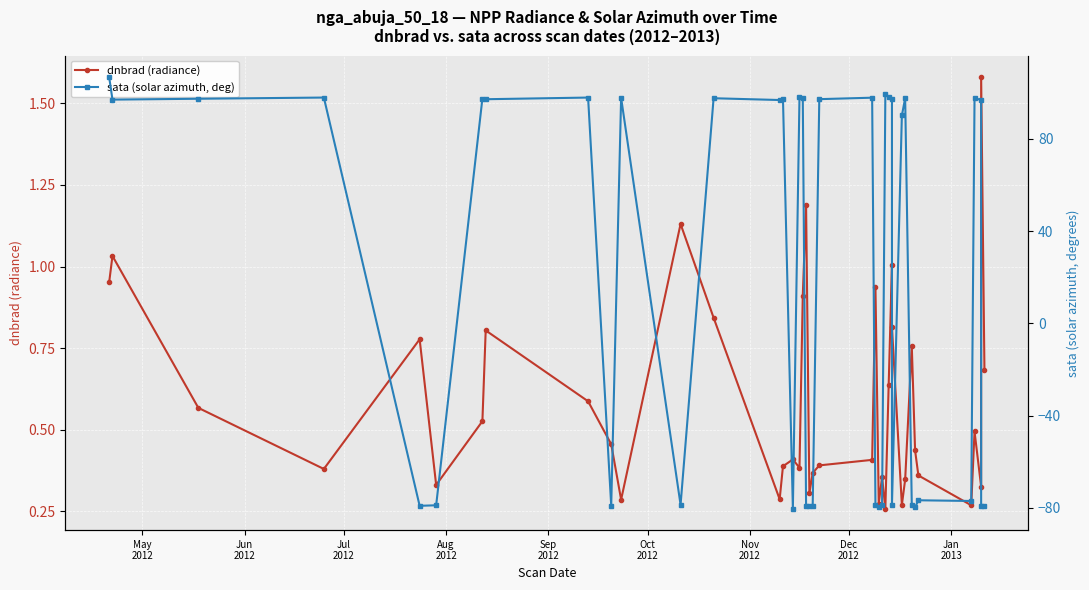

True or false: sata (solar azimuth, deg) has more than 1 points higher than both neighbors.

True